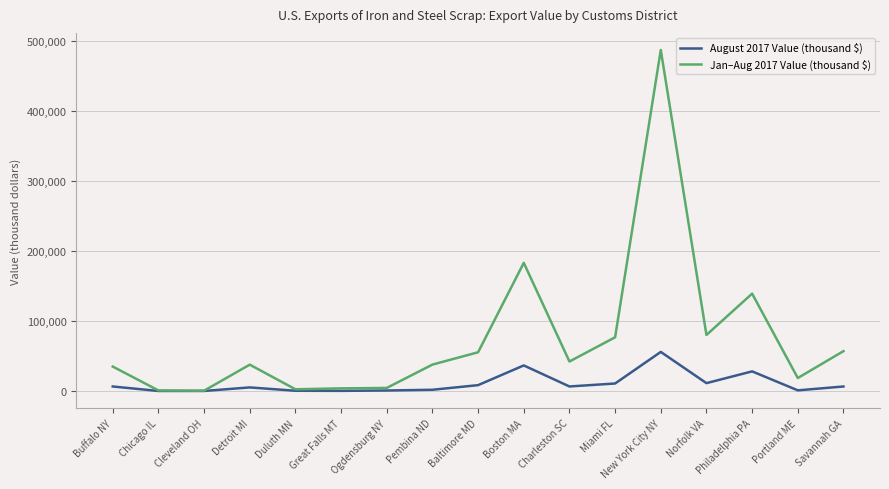

Which series has the largest total across all categories?

Jan–Aug 2017 Value (thousand $)